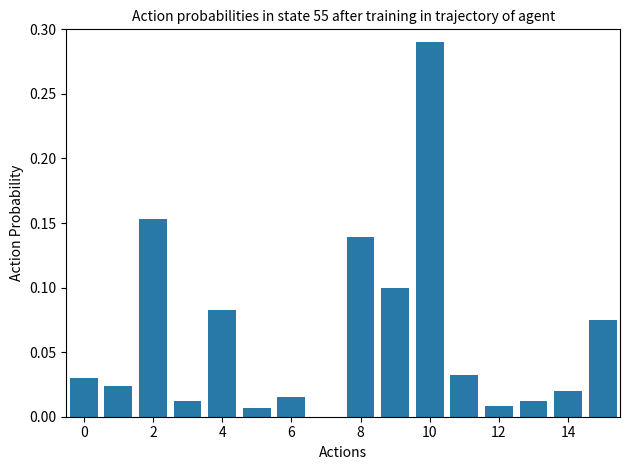

Which category has the highest value across all series?

10